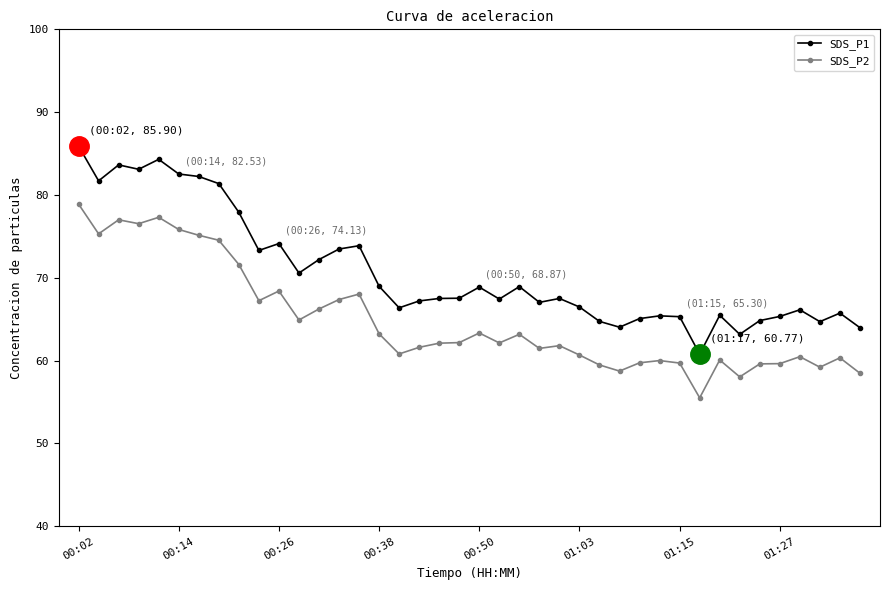

True or false: SDS_P2 and SDS_P1 intersect in this chart.

False